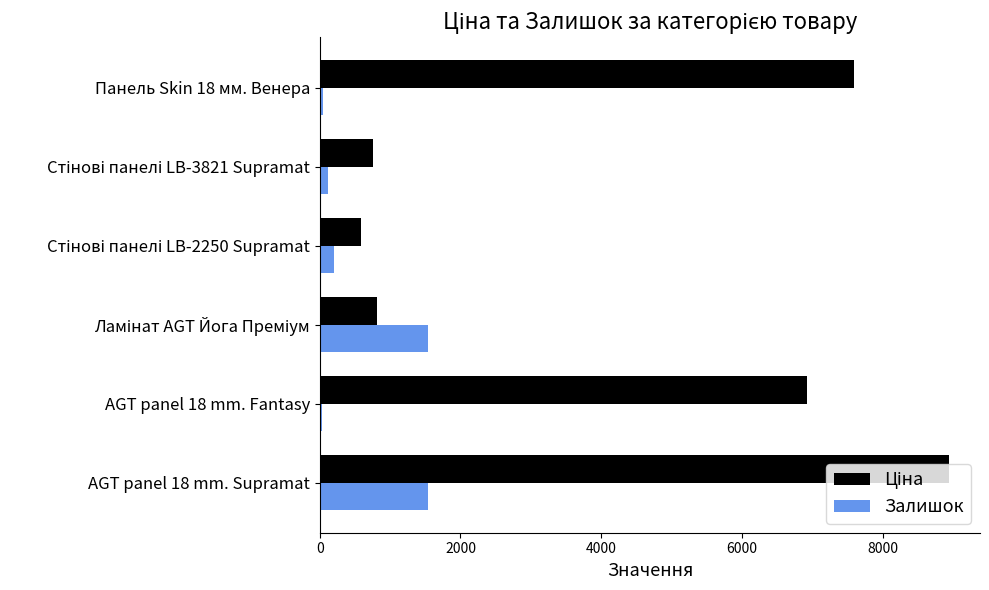

At how many categories does at least one series exceed 3097?

3